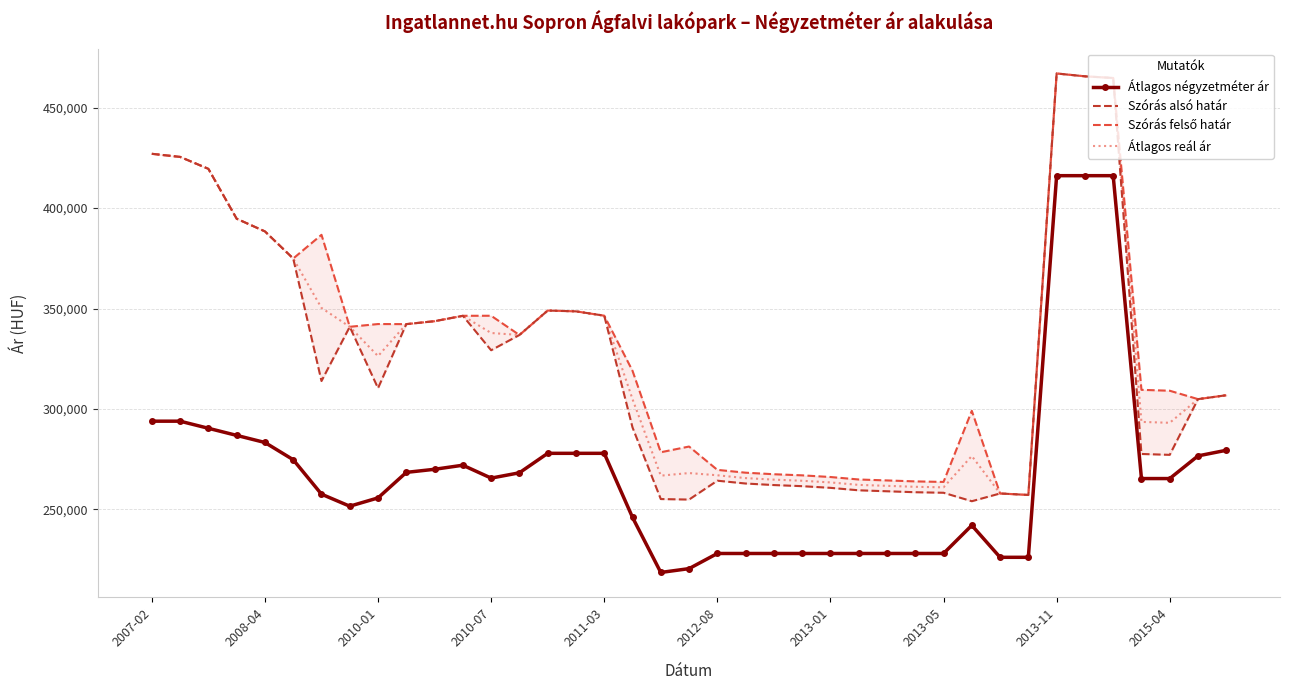

What is the difference between the Átlagos reál ár values at 21 and 35?

27968